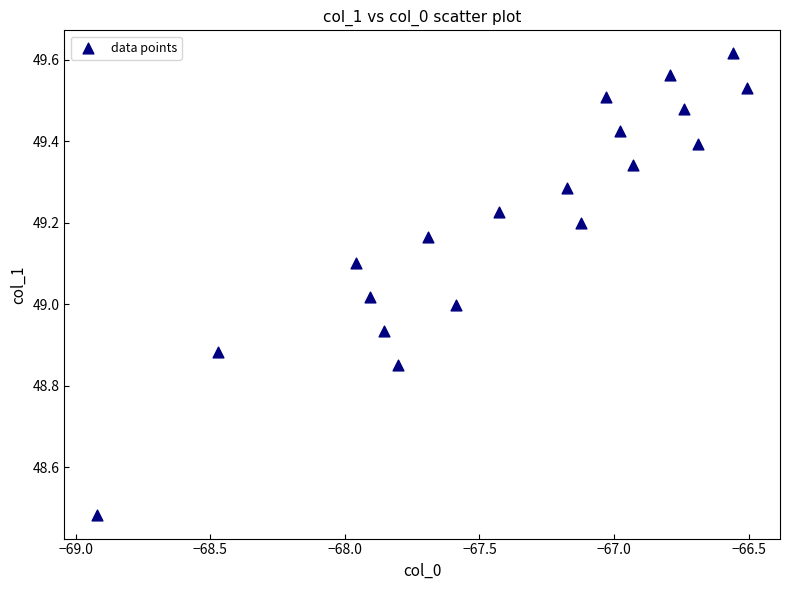

What is the range of Y values (max minus min)?

1.1